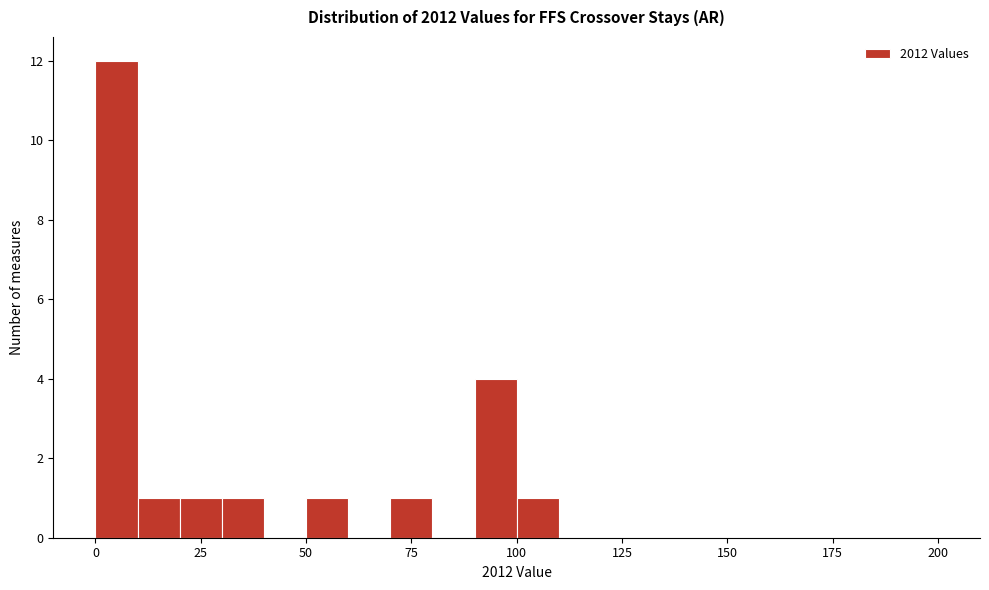

Read against the x-axis, roughly where is the centre of the tallest bar?

5